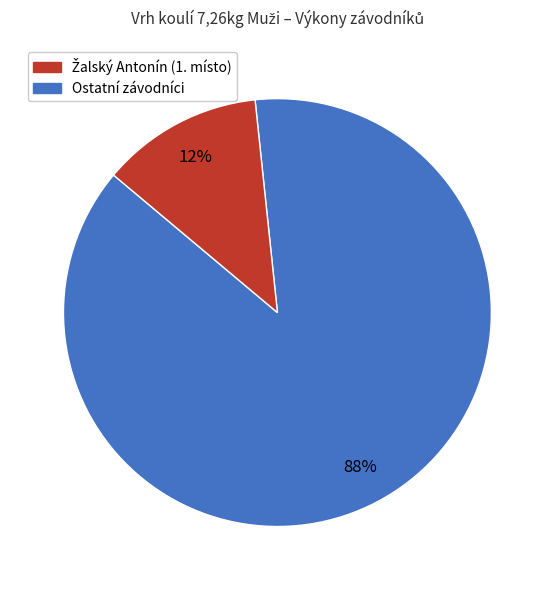

Does any single category account for the majority?

Yes